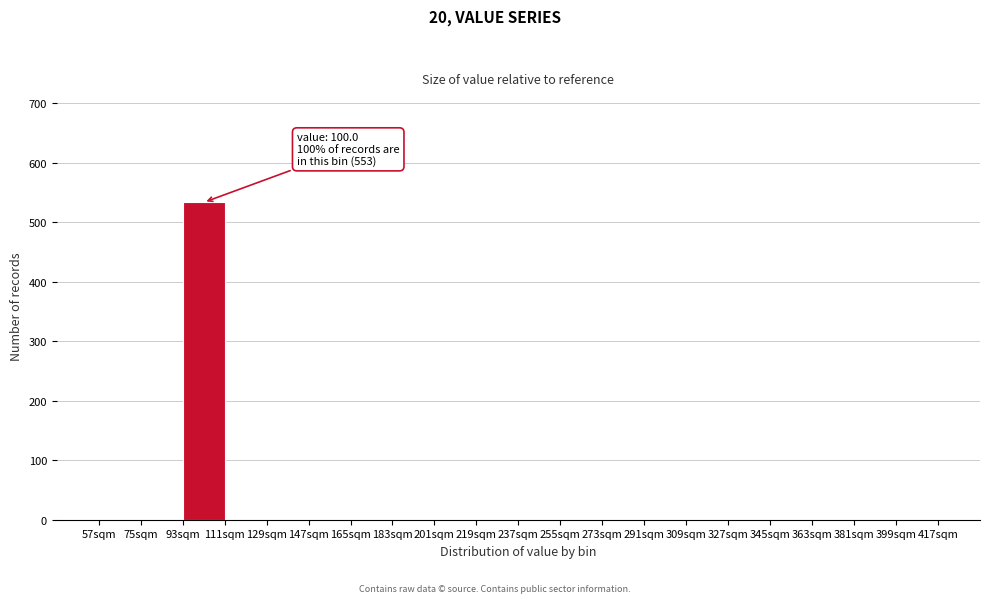

Which range on the x-axis has the tallest bar?

93 to 111